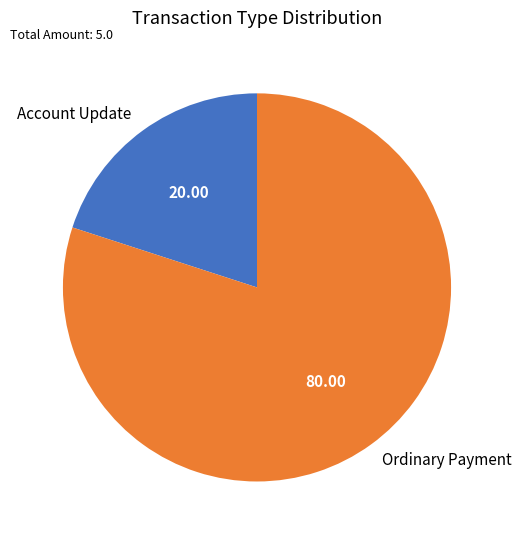

How many segments does this pie chart have?

2